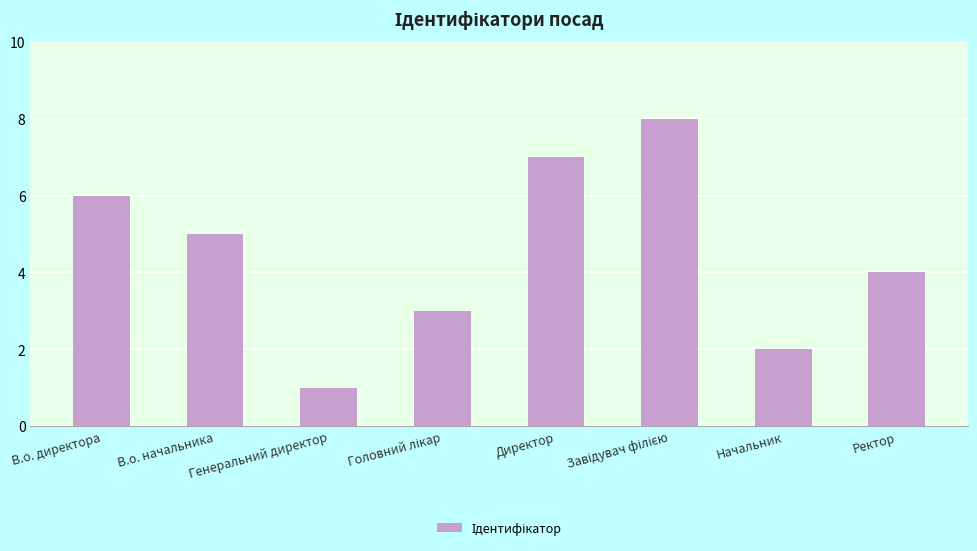

At which label is the value closest to 4?

Ректор